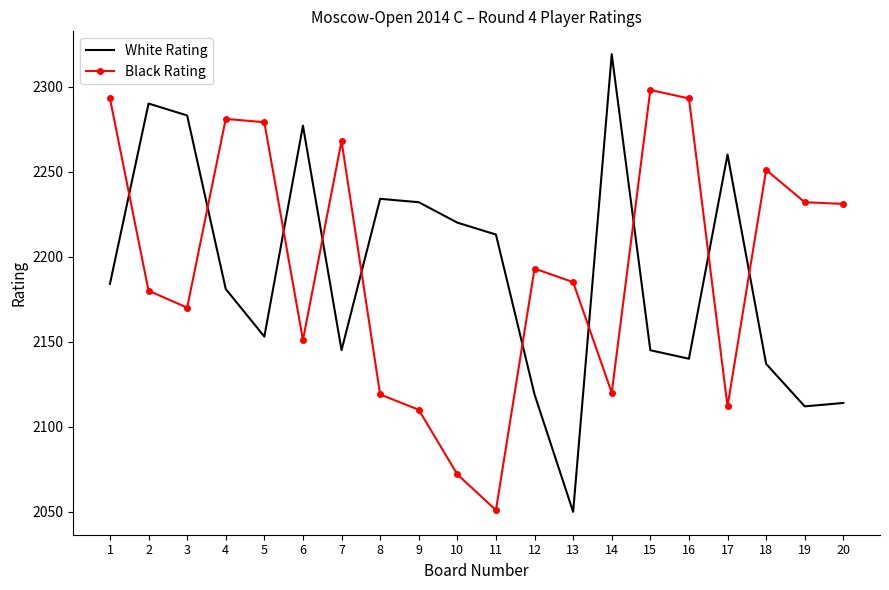

Which category has the highest value in the Black Rating series?

15